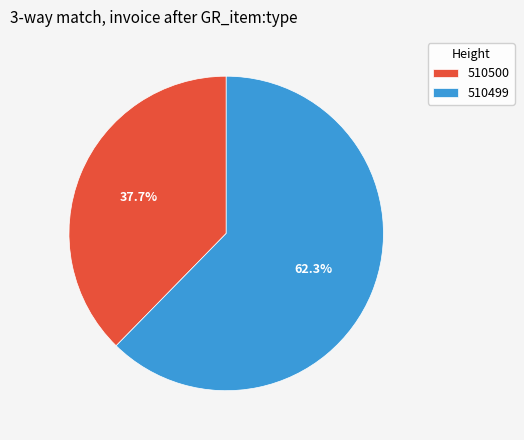

What is the ratio of the value at 510499 to the value at 510500?

1.7